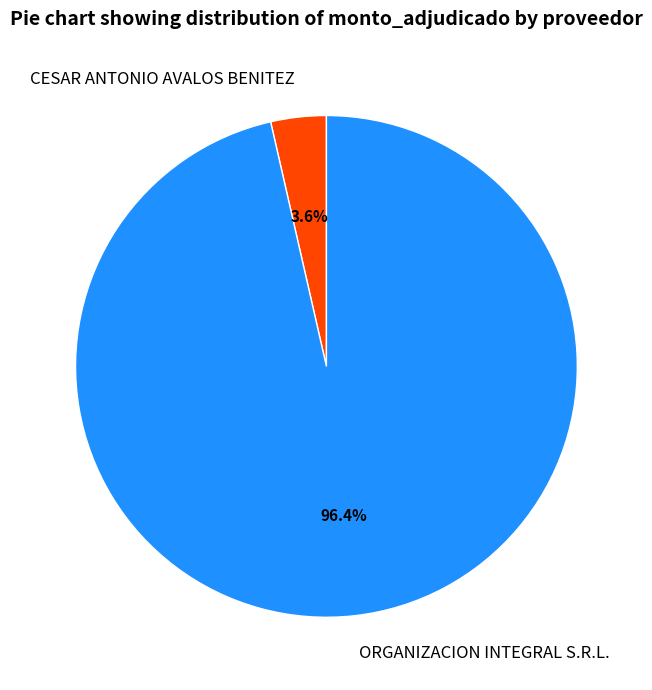

What is the smallest slice in the pie chart?

CESAR ANTONIO AVALOS BENITEZ